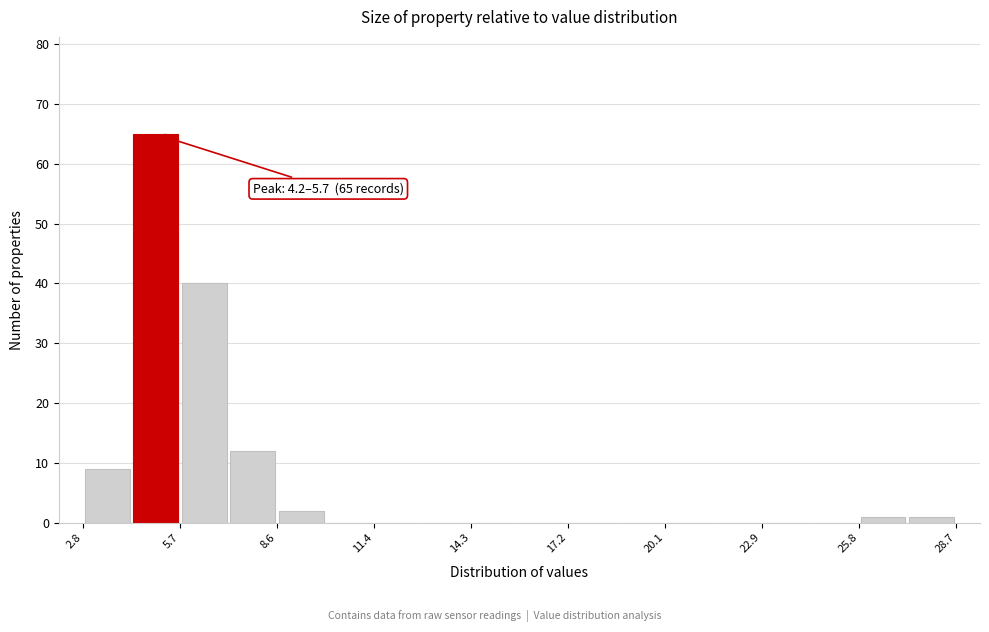

Around what value on the x-axis is the tallest bar? Give the approximate position of its centre, as read against the axis.

5.0